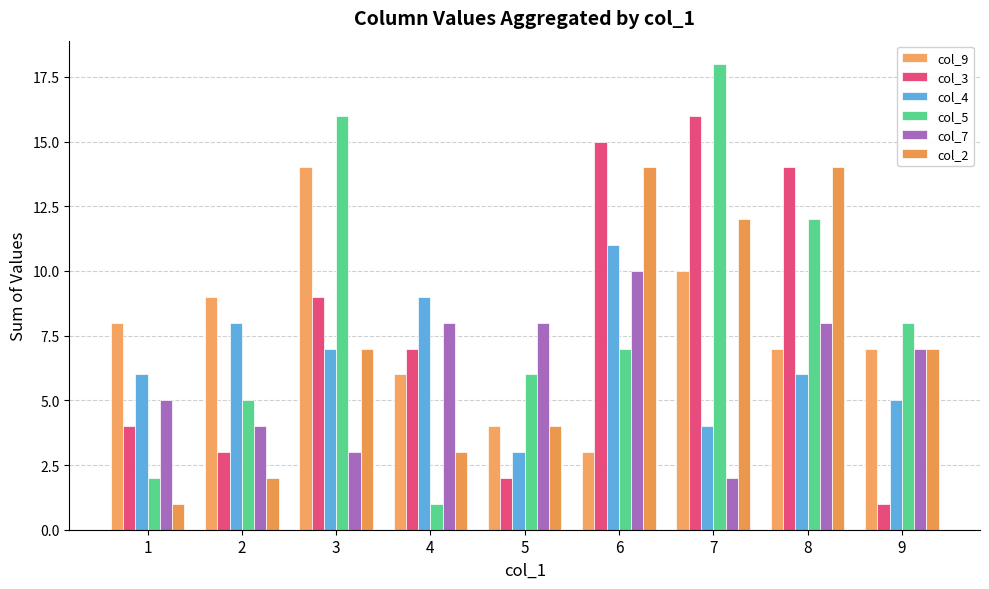

What is the maximum value shown in the chart?

18